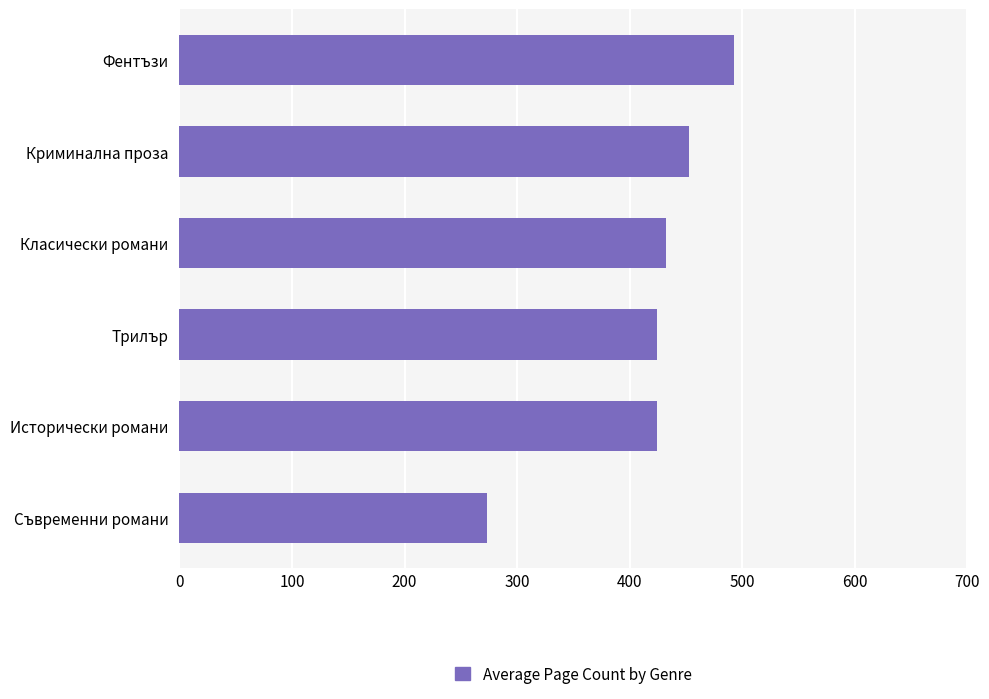

Which label corresponds to the largest value in the chart?

Фентъзи